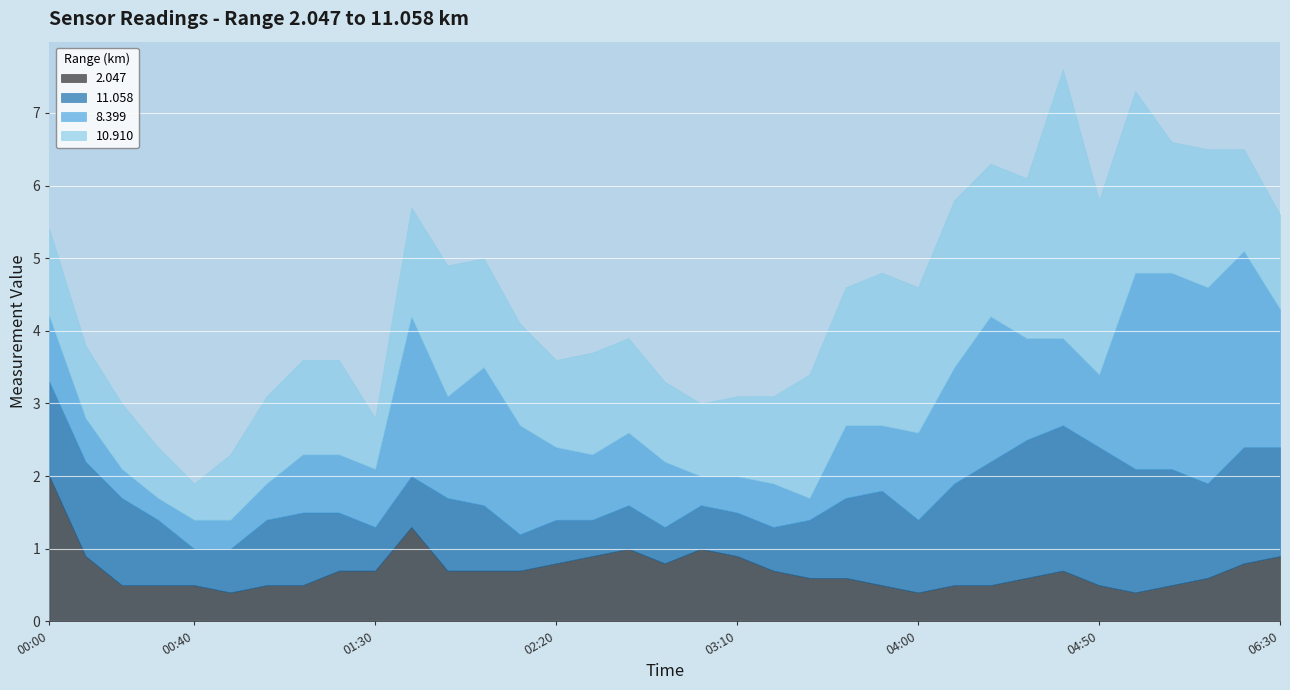

List the series in order of their overall mean, lowest first.

2.047, 11.058, 8.399, 10.910